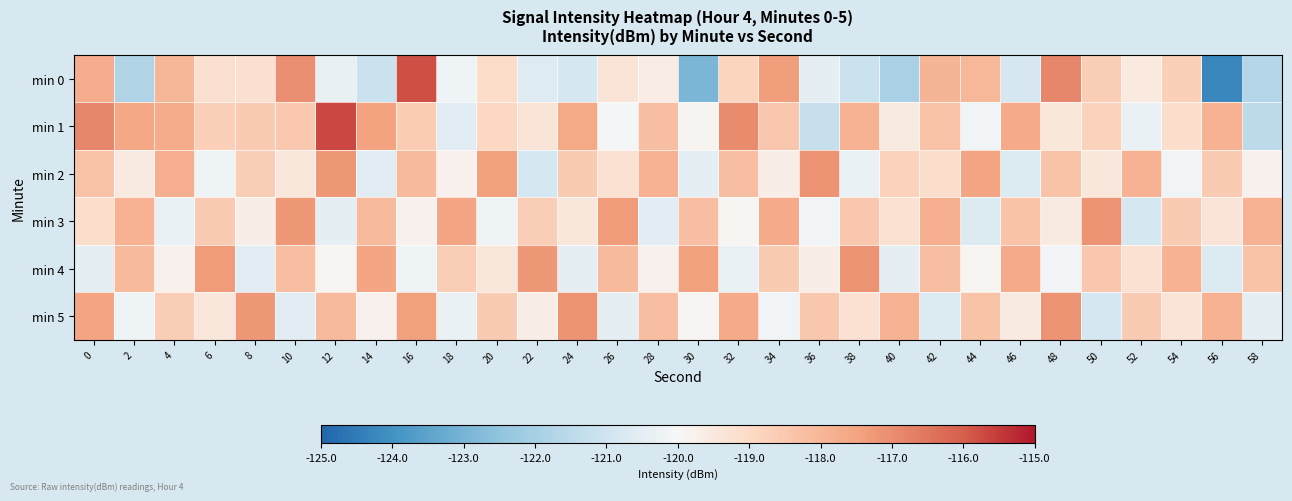

Rank the series by their maximum value, from highest to lowest.

min 1, min 0, min 2, min 3, min 4, min 5